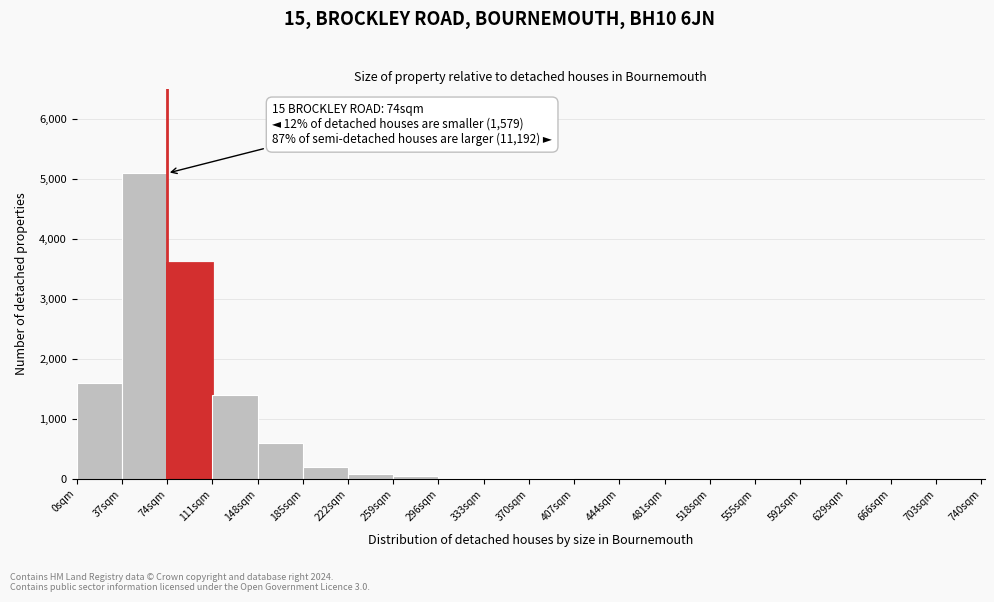

Over which range of the x-axis is the bar tallest?

37 to 74